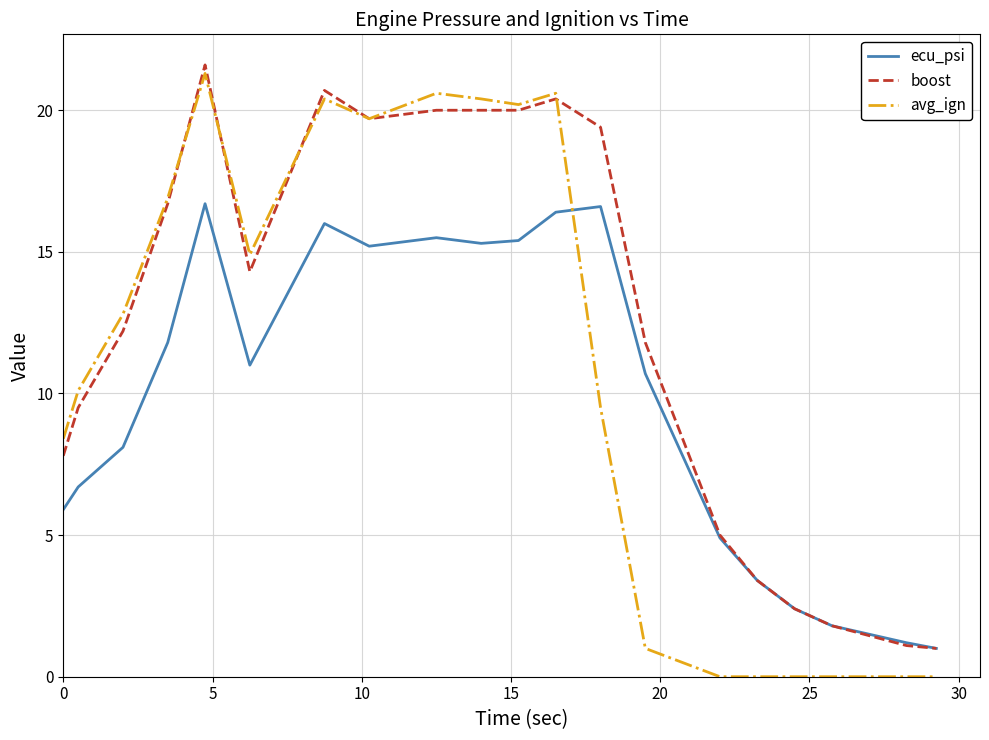

What is the difference between the second highest and second lowest values in the avg_ign series?

20.6